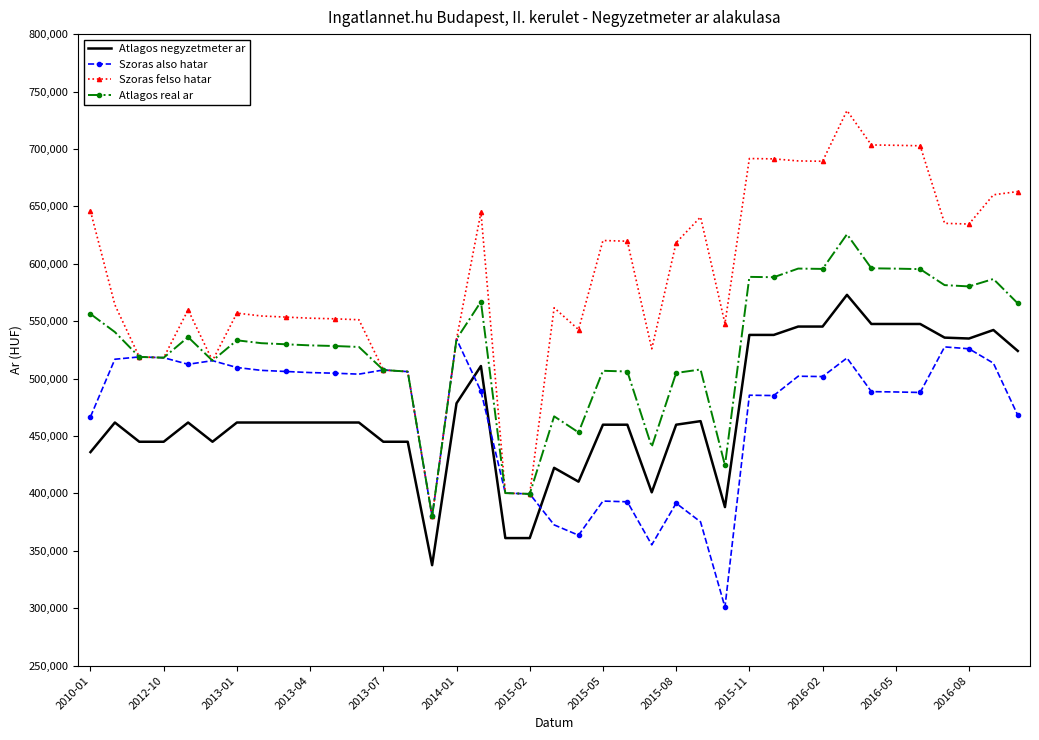

Which series has the widest spread of values?

Szoras felso hatar